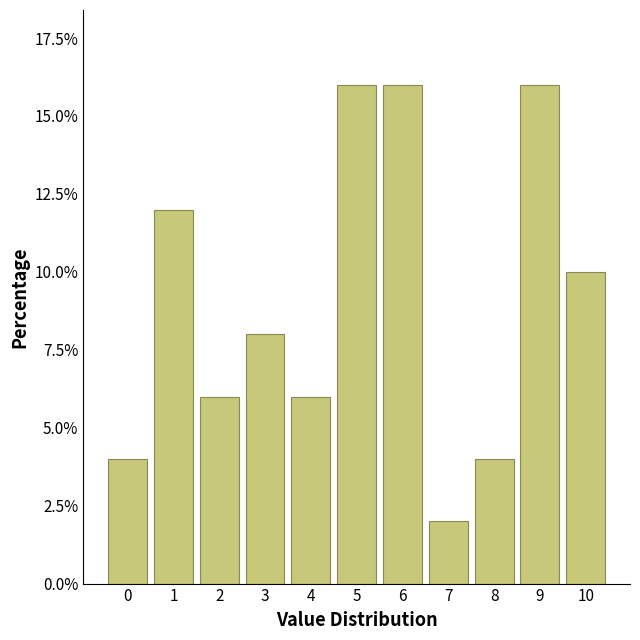

Reading left to right, list all the values displayed in this chart.

4	12	6	8	6	16	16	2	4	16	10